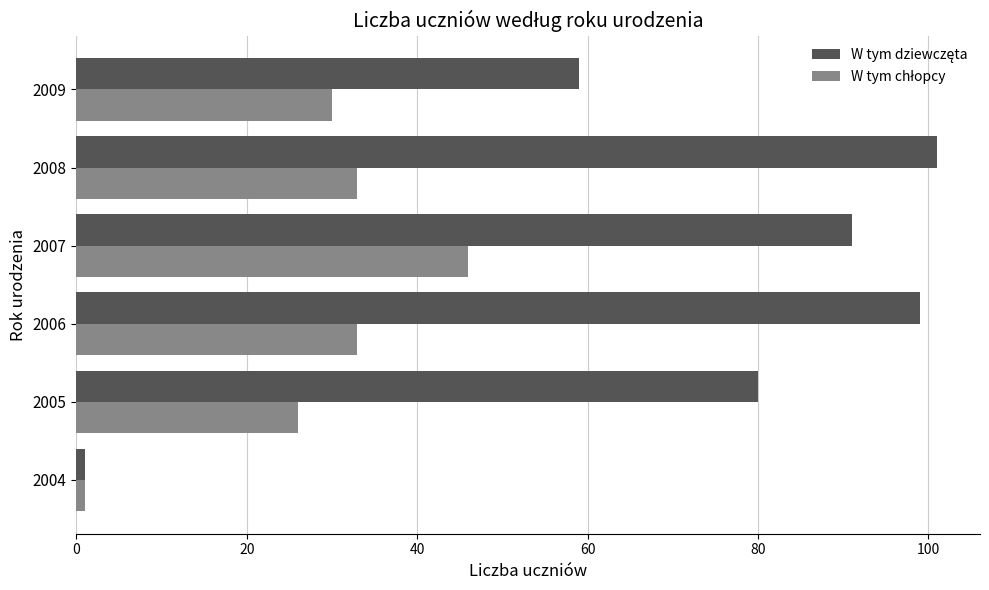

At how many categories does at least one series exceed 65?

4